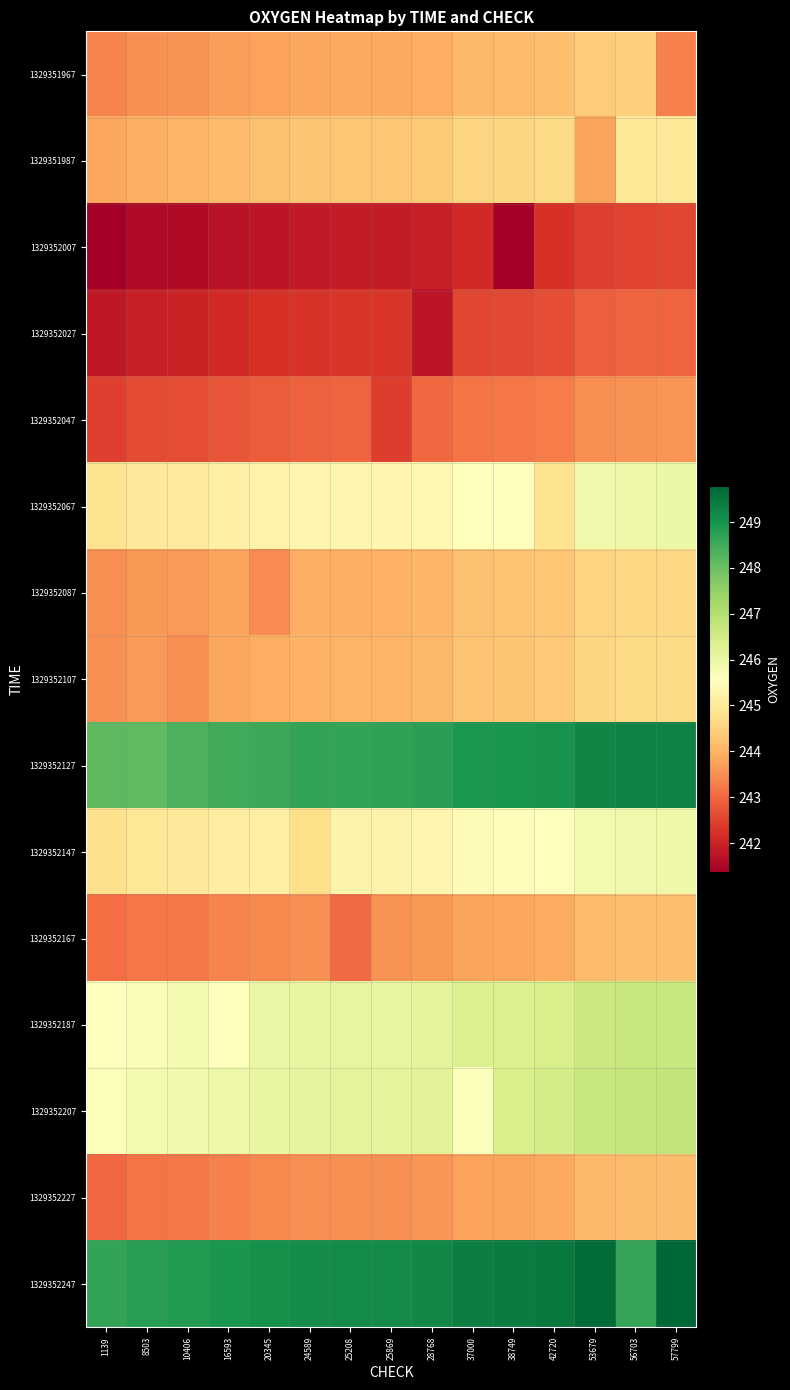

Reading right to left, transcribe all the data shown in this chart.

1329351967: 57799=243.3	56703=244.5	53679=244.4	42720=244.2	38749=244.1	37000=244.1	28768=243.9	25869=243.9	25208=243.8	24589=243.8	20345=243.7	16593=243.7	10406=243.5	8503=243.5	1139=243.4
1329351987: 57799=244.9	56703=244.9	53679=243.8	42720=244.6	38749=244.6	37000=244.5	28768=244.4	25869=244.3	25208=244.3	24589=244.3	20345=244.2	16593=244.1	10406=244.0	8503=244.0	1139=243.8
1329352007: 57799=242.5	56703=242.5	53679=242.4	42720=242.2	38749=241.4	37000=242.1	28768=241.9	25869=241.9	25208=241.9	24589=241.9	20345=241.8	16593=241.7	10406=241.6	8503=241.5	1139=241.4
1329352027: 57799=242.9	56703=242.9	53679=242.9	42720=242.6	38749=242.6	37000=242.5	28768=241.8	25869=242.3	25208=242.3	24589=242.3	20345=242.2	16593=242.1	10406=242.0	8503=242.0	1139=241.8
1329352047: 57799=243.6	56703=243.5	53679=243.5	42720=243.3	38749=243.2	37000=243.2	28768=243.0	25869=242.4	25208=242.9	24589=242.9	20345=242.8	16593=242.7	10406=242.6	8503=242.6	1139=242.4
1329352067: 57799=246.0	56703=246.0	53679=245.9	42720=244.8	38749=245.6	37000=245.6	28768=245.4	25869=245.3	25208=245.3	24589=245.3	20345=245.2	16593=245.1	10406=245.0	8503=245.0	1139=244.8
1329352087: 57799=244.6	56703=244.6	53679=244.5	42720=244.3	38749=244.2	37000=244.2	28768=244.0	25869=244.0	25208=244.0	24589=243.9	20345=243.5	16593=243.8	10406=243.7	8503=243.6	1139=243.5
1329352107: 57799=244.6	56703=244.6	53679=244.6	42720=244.3	38749=244.3	37000=244.2	28768=244.1	25869=244.0	25208=244.0	24589=244.0	20345=243.9	16593=243.8	10406=243.5	8503=243.7	1139=243.5
1329352127: 57799=249.3	56703=249.3	53679=249.2	42720=249.0	38749=248.9	37000=248.9	28768=248.7	25869=248.7	25208=248.7	24589=248.6	20345=248.6	16593=248.5	10406=248.4	8503=248.1	1139=248.2
1329352147: 57799=245.9	56703=245.9	53679=245.8	42720=245.6	38749=245.5	37000=245.5	28768=245.3	25869=245.3	25208=245.3	24589=244.7	20345=245.2	16593=245.1	10406=245.0	8503=244.9	1139=244.8
1329352167: 57799=244.2	56703=244.2	53679=244.1	42720=243.9	38749=243.8	37000=243.8	28768=243.6	25869=243.5	25208=243.0	24589=243.5	20345=243.4	16593=243.4	10406=243.2	8503=243.2	1139=243.0
1329352187: 57799=246.7	56703=246.7	53679=246.6	42720=246.4	38749=246.3	37000=246.3	28768=246.1	25869=246.1	25208=246.1	24589=246.1	20345=246.0	16593=245.6	10406=245.8	8503=245.7	1139=245.6
1329352207: 57799=246.8	56703=246.8	53679=246.7	42720=246.5	38749=246.4	37000=245.6	28768=246.2	25869=246.1	25208=246.1	24589=246.1	20345=246.0	16593=246.0	10406=245.8	8503=245.8	1139=245.7
1329352227: 57799=244.2	56703=244.1	53679=244.1	42720=243.9	38749=243.8	37000=243.7	28768=243.6	25869=243.5	25208=243.5	24589=243.5	20345=243.4	16593=243.3	10406=243.2	8503=243.2	1139=243.0
1329352247: 57799=249.8	56703=248.6	53679=249.7	42720=249.5	38749=249.4	37000=249.4	28768=249.2	25869=249.1	25208=249.1	24589=249.1	20345=249.0	16593=249.0	10406=248.8	8503=248.8	1139=248.6